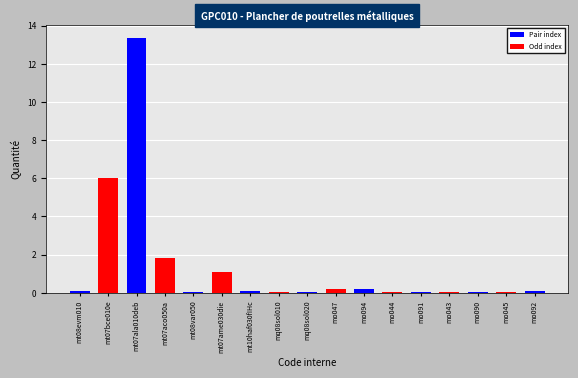

True or false: the data shows 1.1 at mt07ame030die.

True